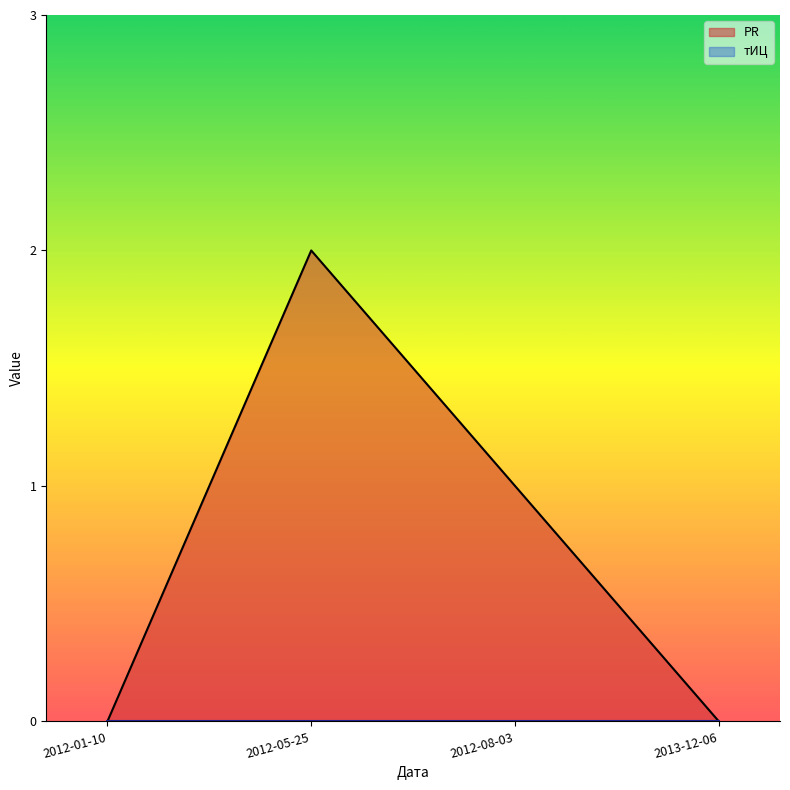

How many lines are shown in the chart?

2